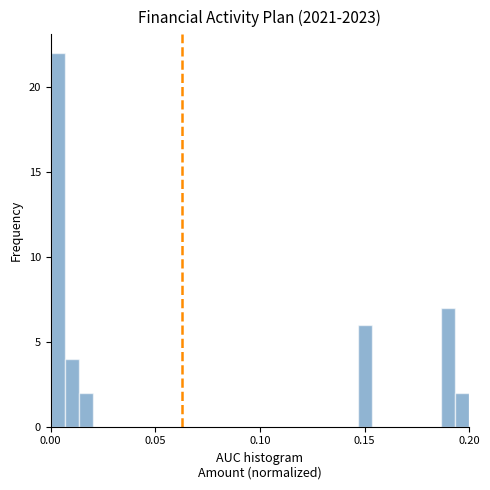

Around what value on the x-axis is the tallest bar? Give the approximate position of its centre, as read against the axis.

0.005